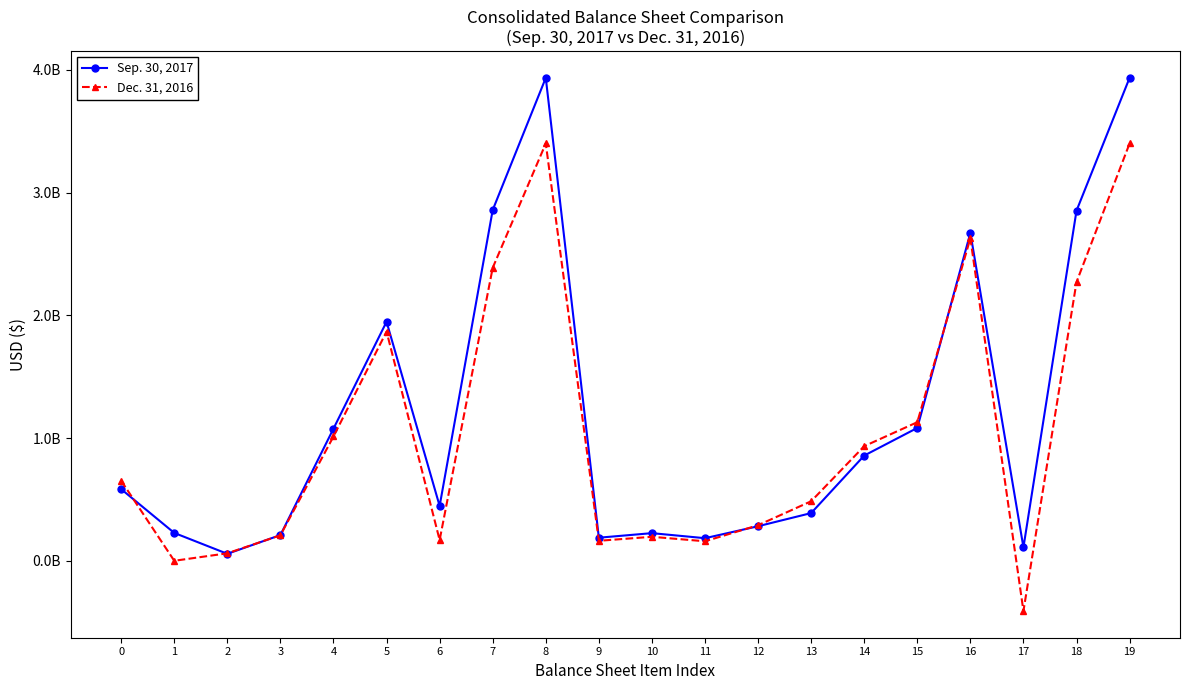

What is the difference between the maximum and second lowest values in the Dec. 31, 2016 series?

3400500000